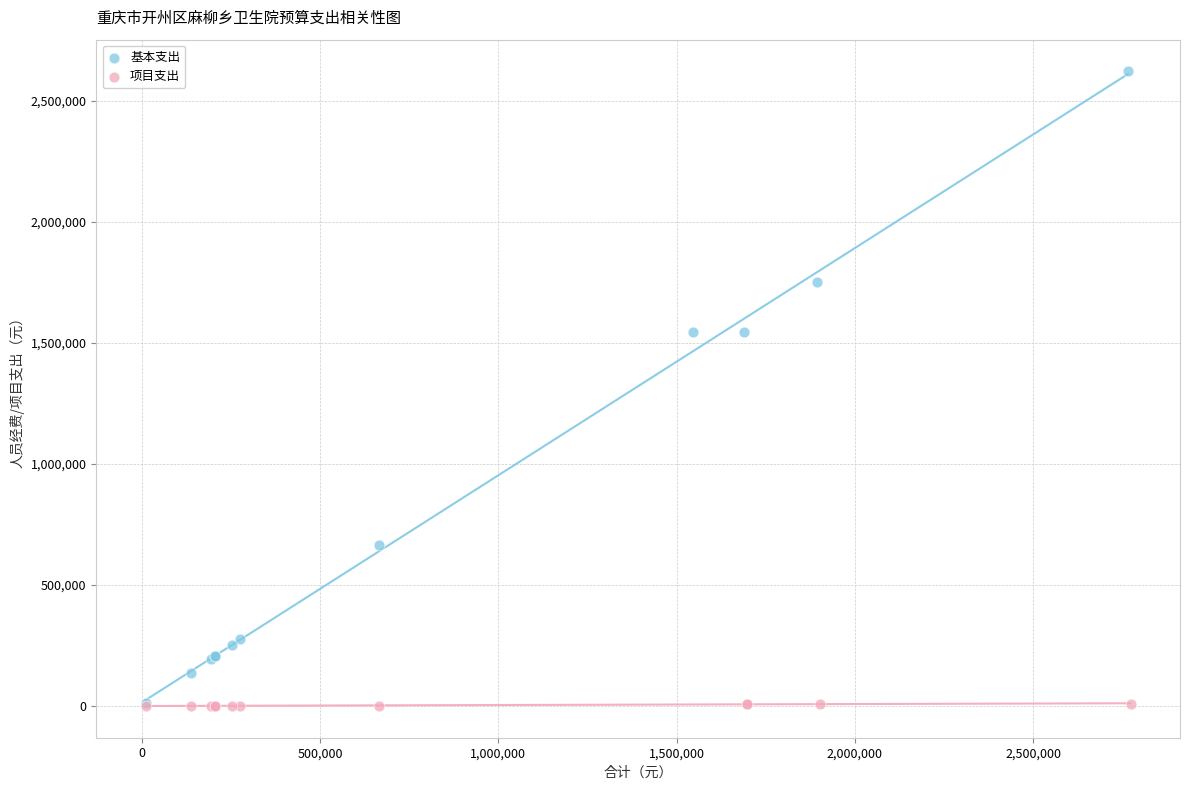

Which series has the widest spread of Y values?

基本支出